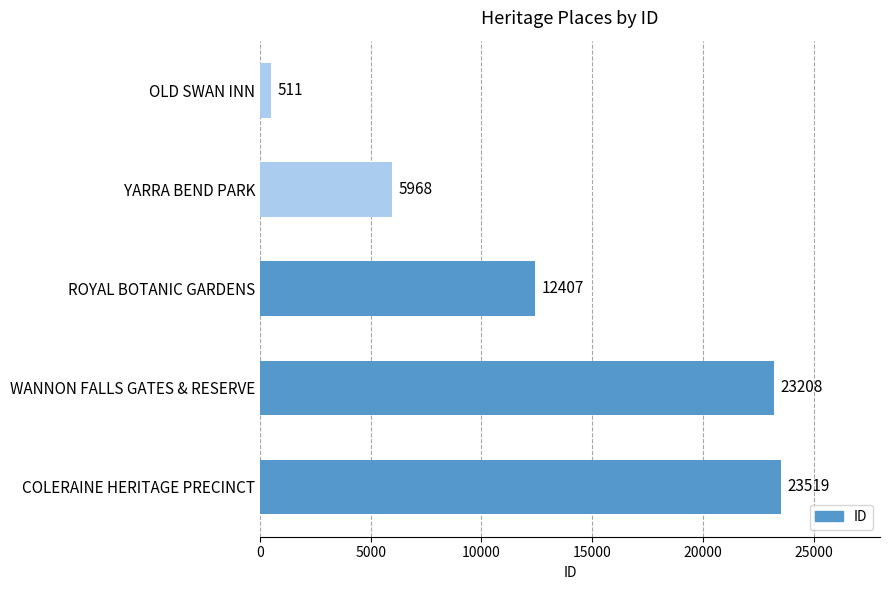

The value at OLD SWAN INN is 511. True or false?

True